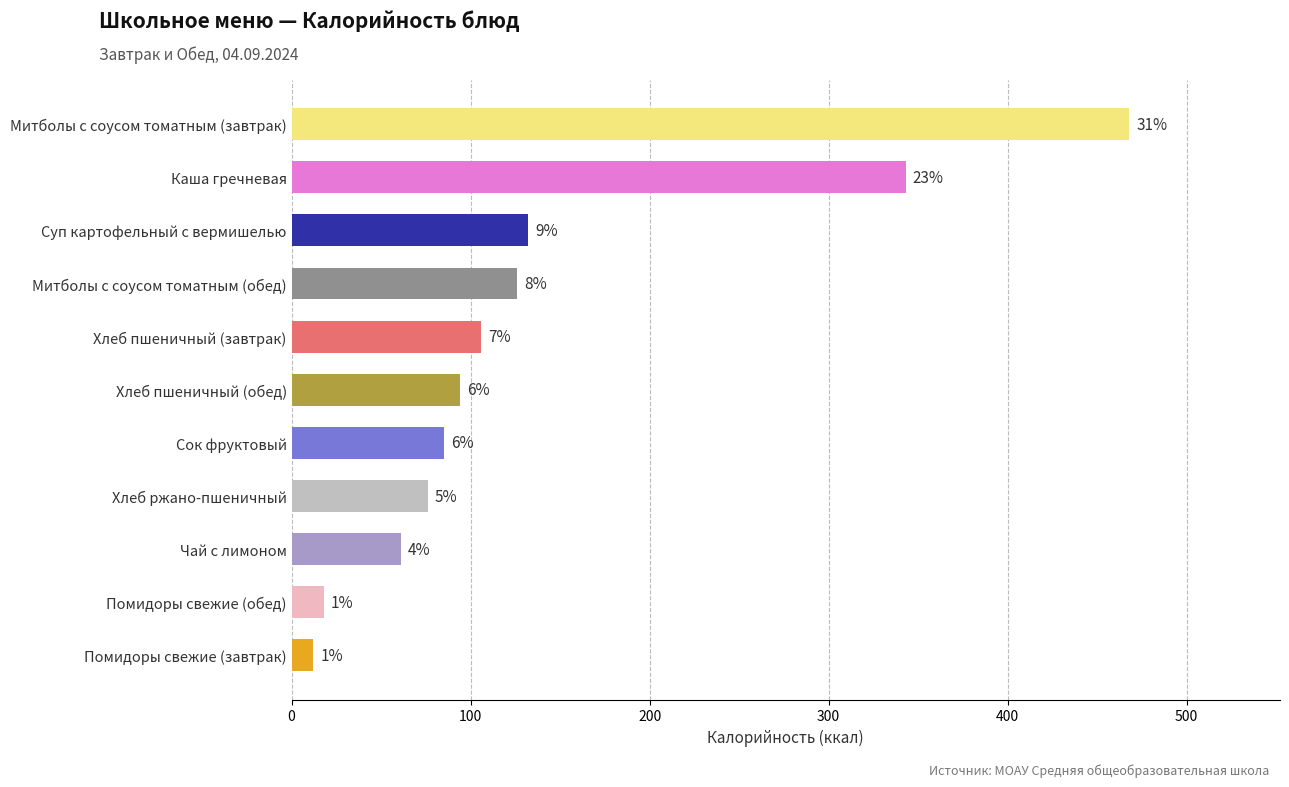

How many bars are there in total?

11